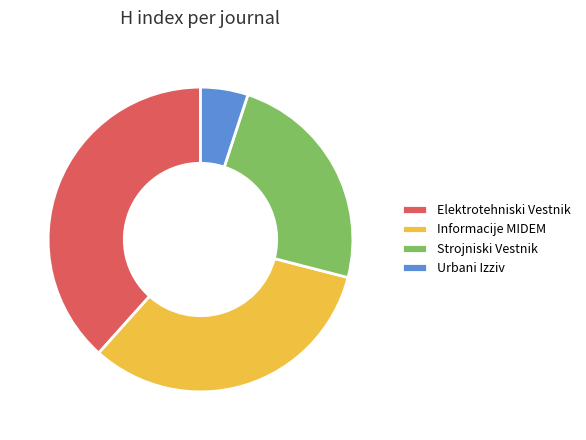

How many slices are in this pie chart?

4